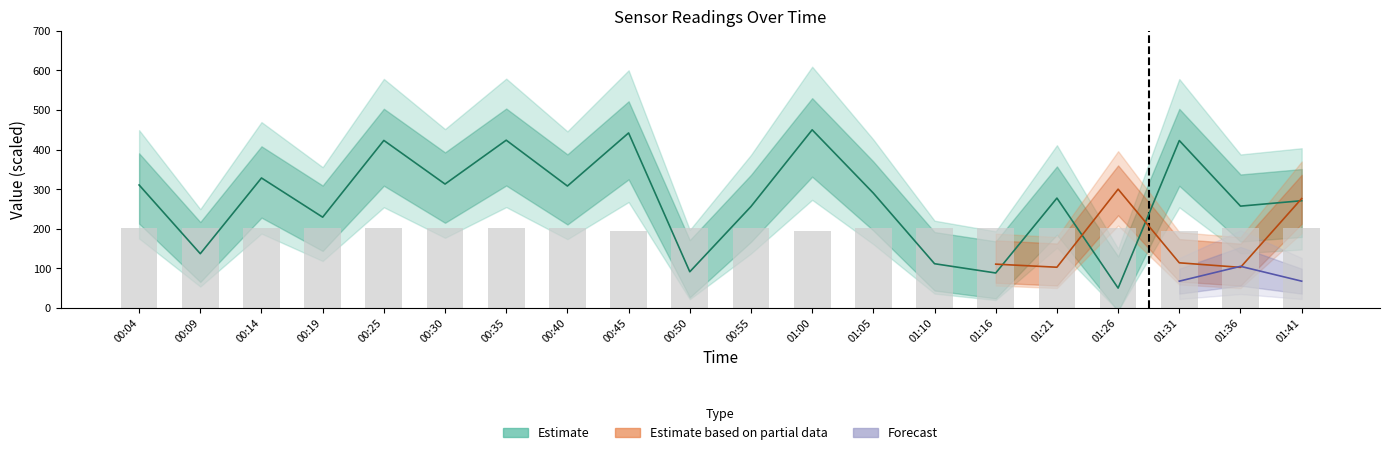

The value of Min_cycle at 01:21 is 201.6. True or false?

True